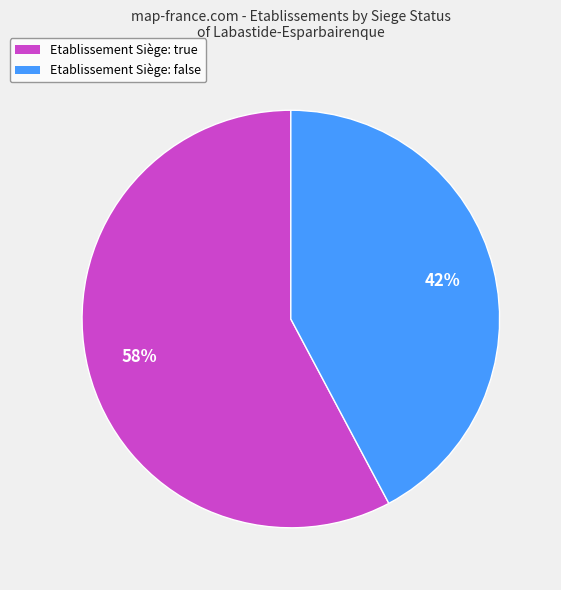

What is the largest slice in the pie chart?

Etablissement Siège: true